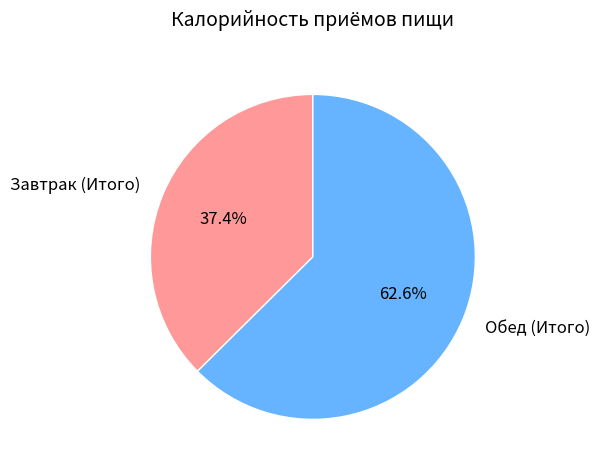

What is the largest slice in the pie chart?

Обед (Итого)